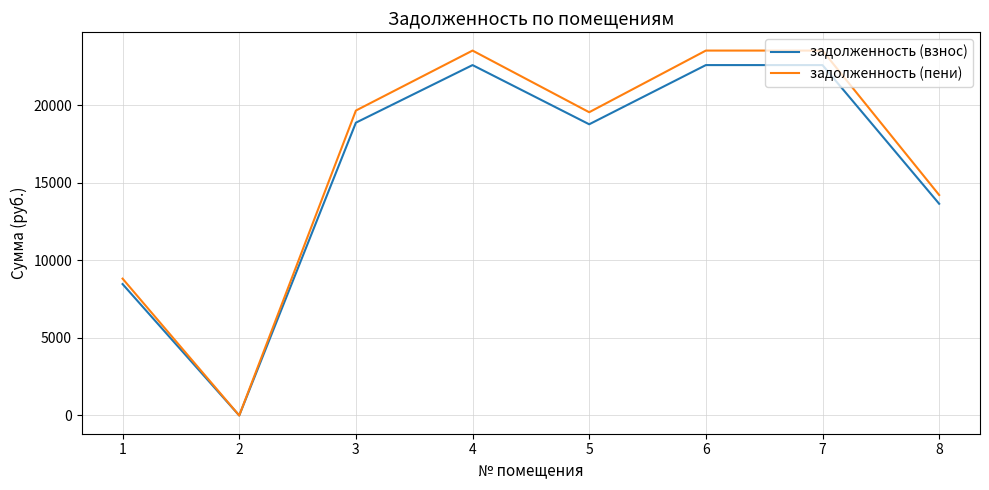

Which series has the widest spread of values?

задолженность (пени)